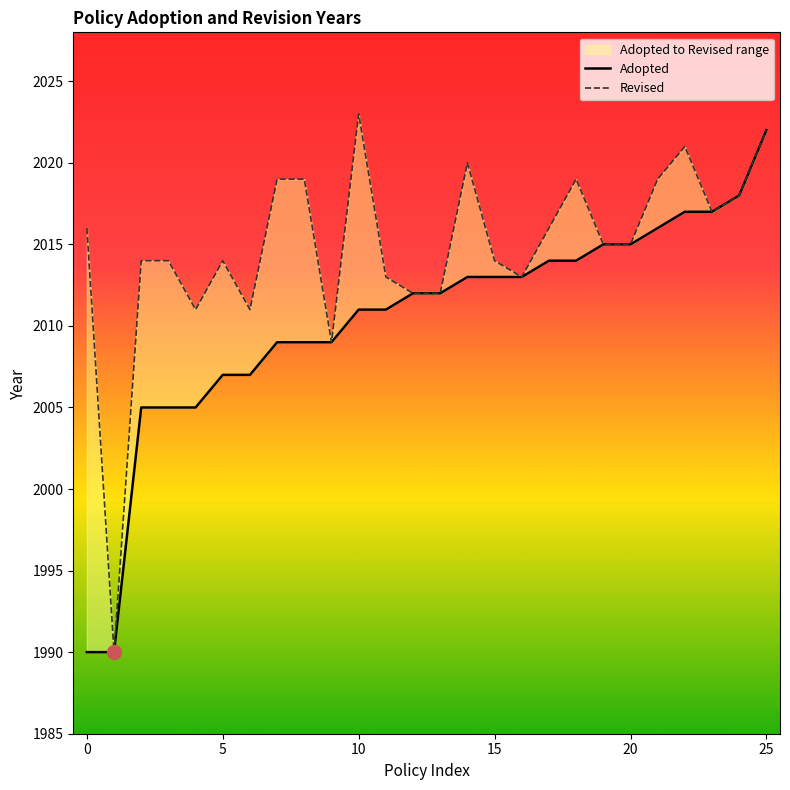

The Adopted series shows 615 at 23. True or false?

False